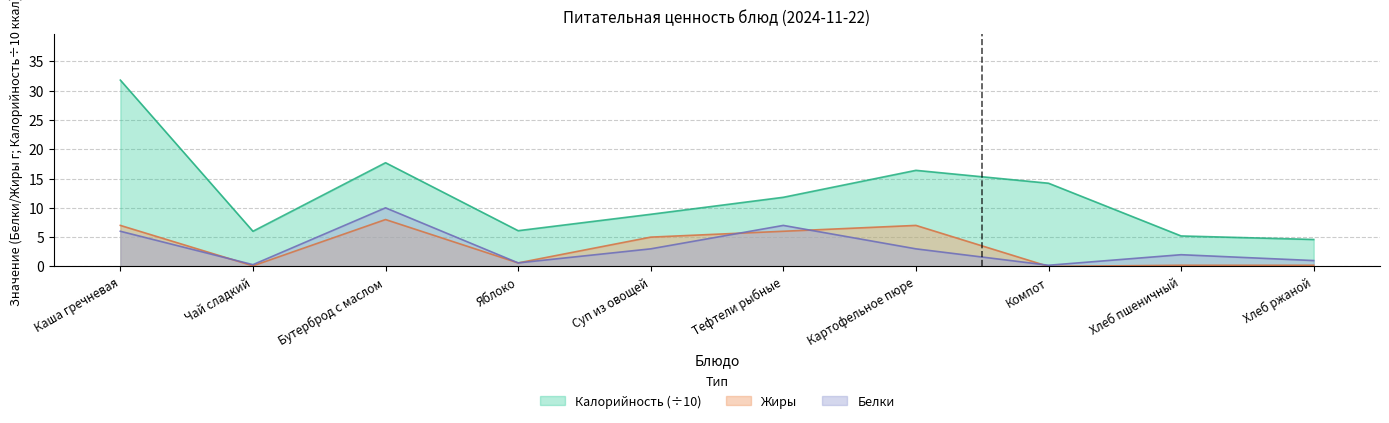

Reading right to left, extract all data points from this chart.

Калорийность: 4.6	5.2	14.2	16.4	11.8	8.9	6.1	17.7	6.0	31.8
Белки: 1.0	2.0	0.2	3.0	7.0	3.0	0.6	10.0	0.3	6.0
Жиры: 0.2	0.2	0.0	7.0	6.0	5.0	0.6	8.0	0.1	7.0